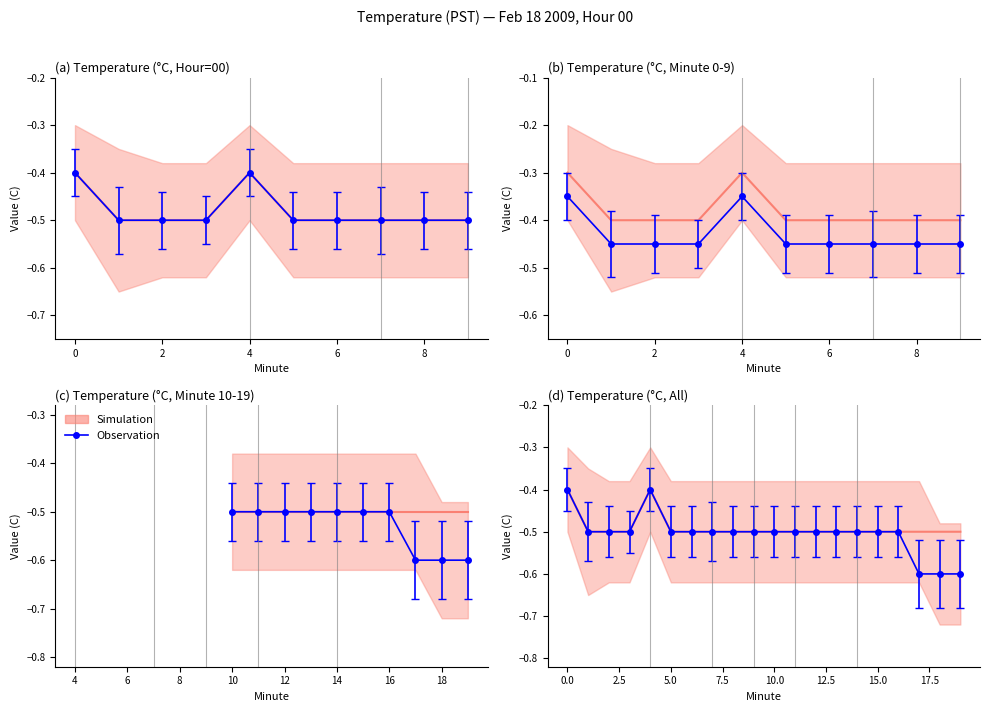

Is it true that Simulation equals -0.3 at 16?

False